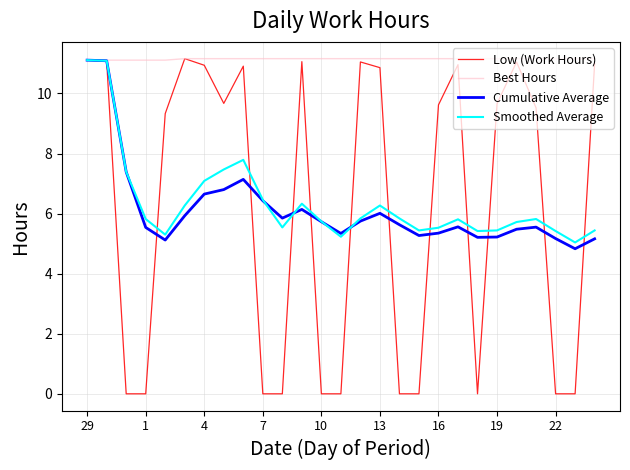

Which series has the largest total across all categories?

Best Hours